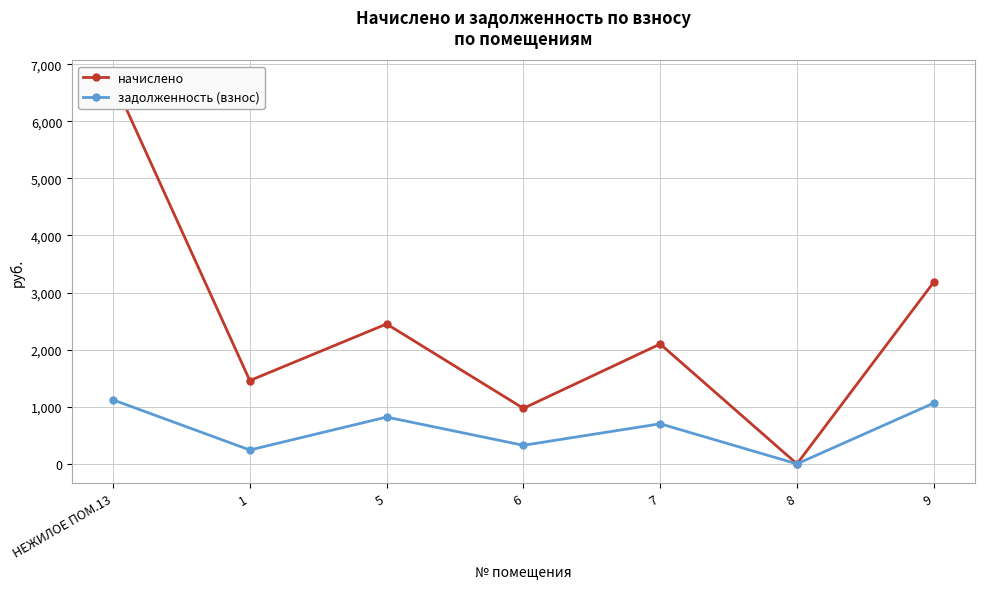

Reading left to right, list all the values displayed in this chart.

начислено: НЕЖИЛОЕ ПОМ.13=6728.5	1=1459.0	5=2450.1	6=972.7	7=2099.2	8=0.0	9=3182.6
задолженность (взнос): НЕЖИЛОЕ ПОМ.13=1121.4	1=243.2	5=819.8	6=325.4	7=702.4	8=0.0	9=1064.8